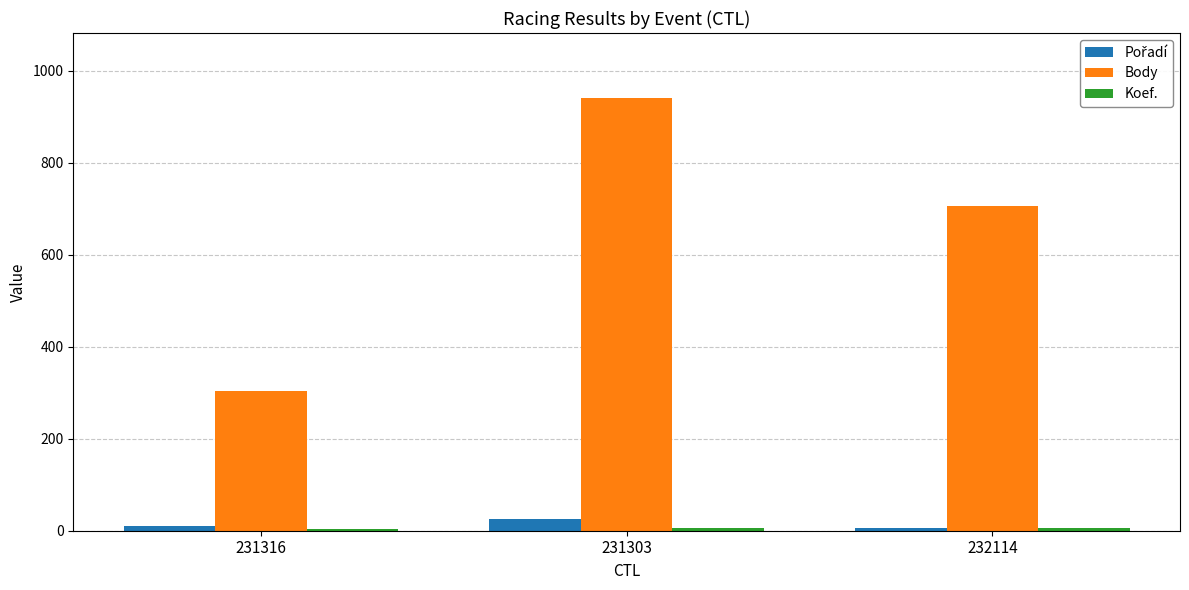

Which series has the largest total across all categories?

Body